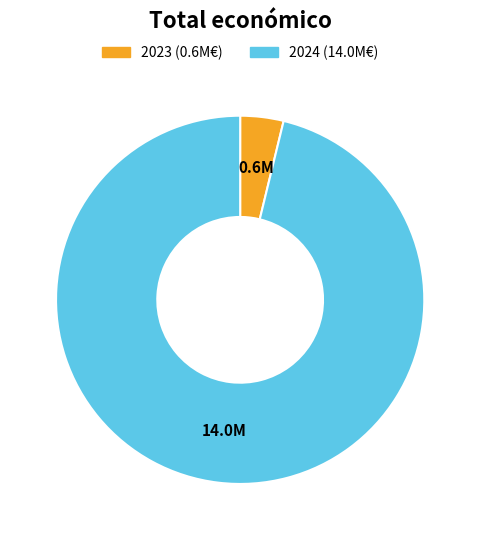

Is there a majority slice in this chart?

Yes